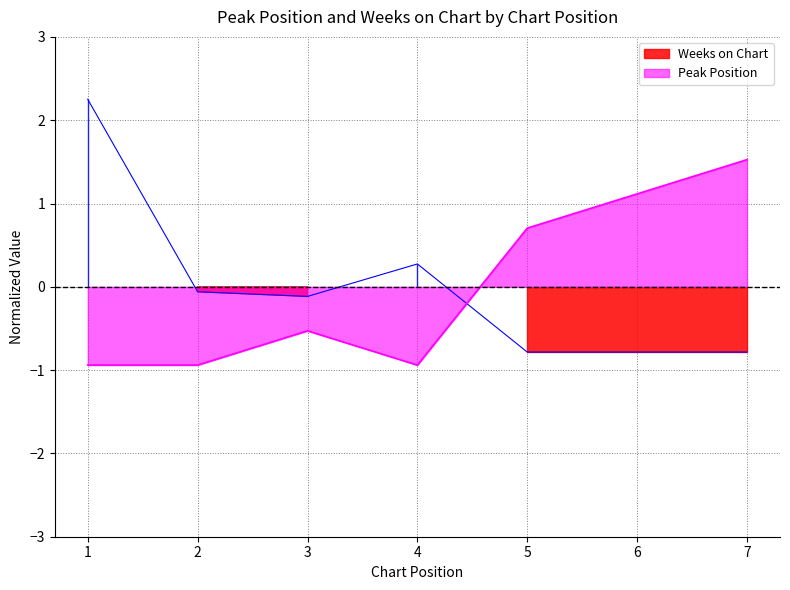

True or false: Weeks on Chart has a value of 2.3 at 1.

True